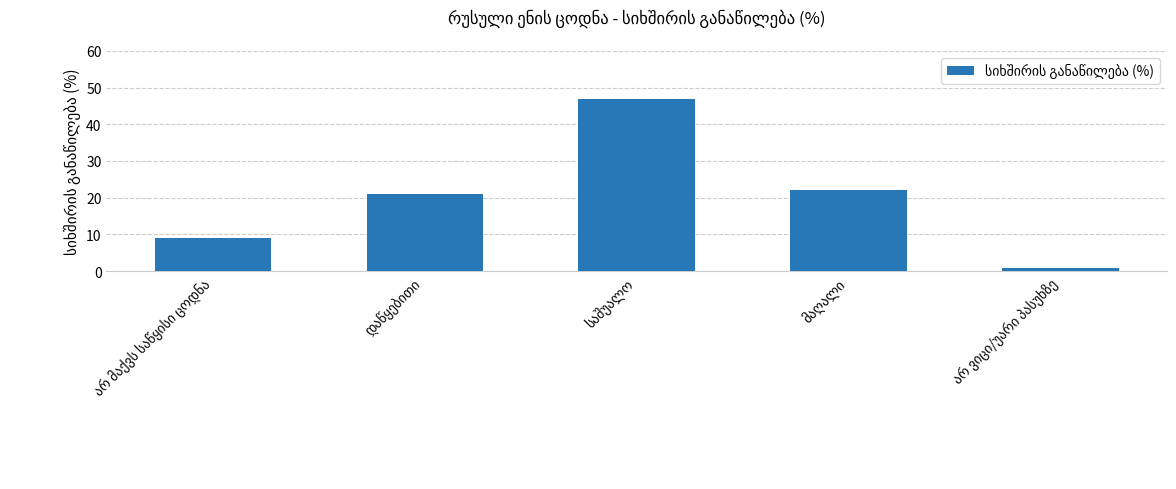

Reading right to left, extract all data points from this chart.

1	22	47	21	9